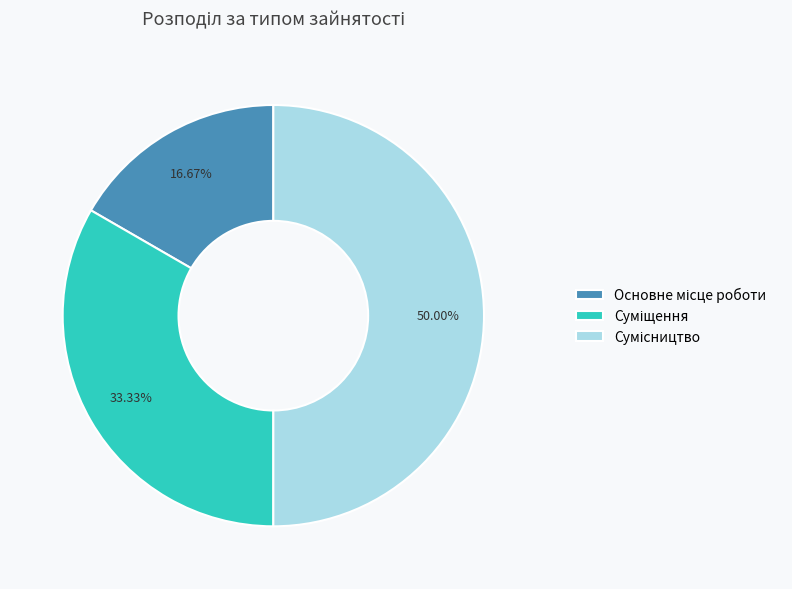

Does Суміщення represent more than half of the total?

No